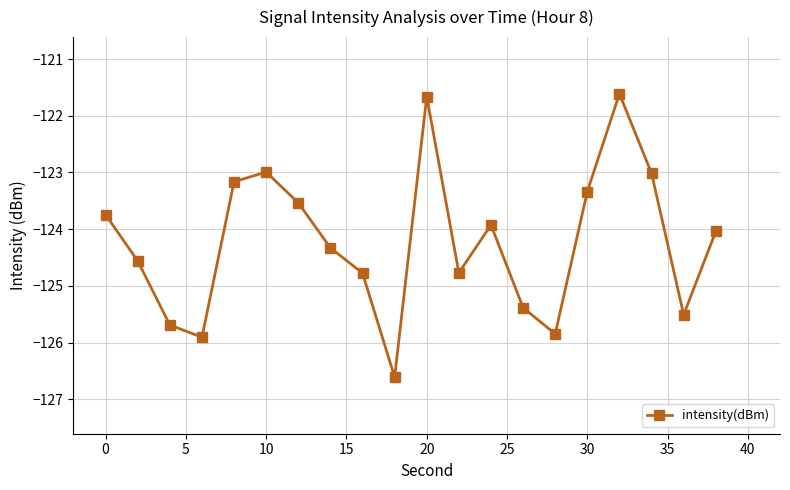

What is the difference between the maximum and minimum values?

5.0